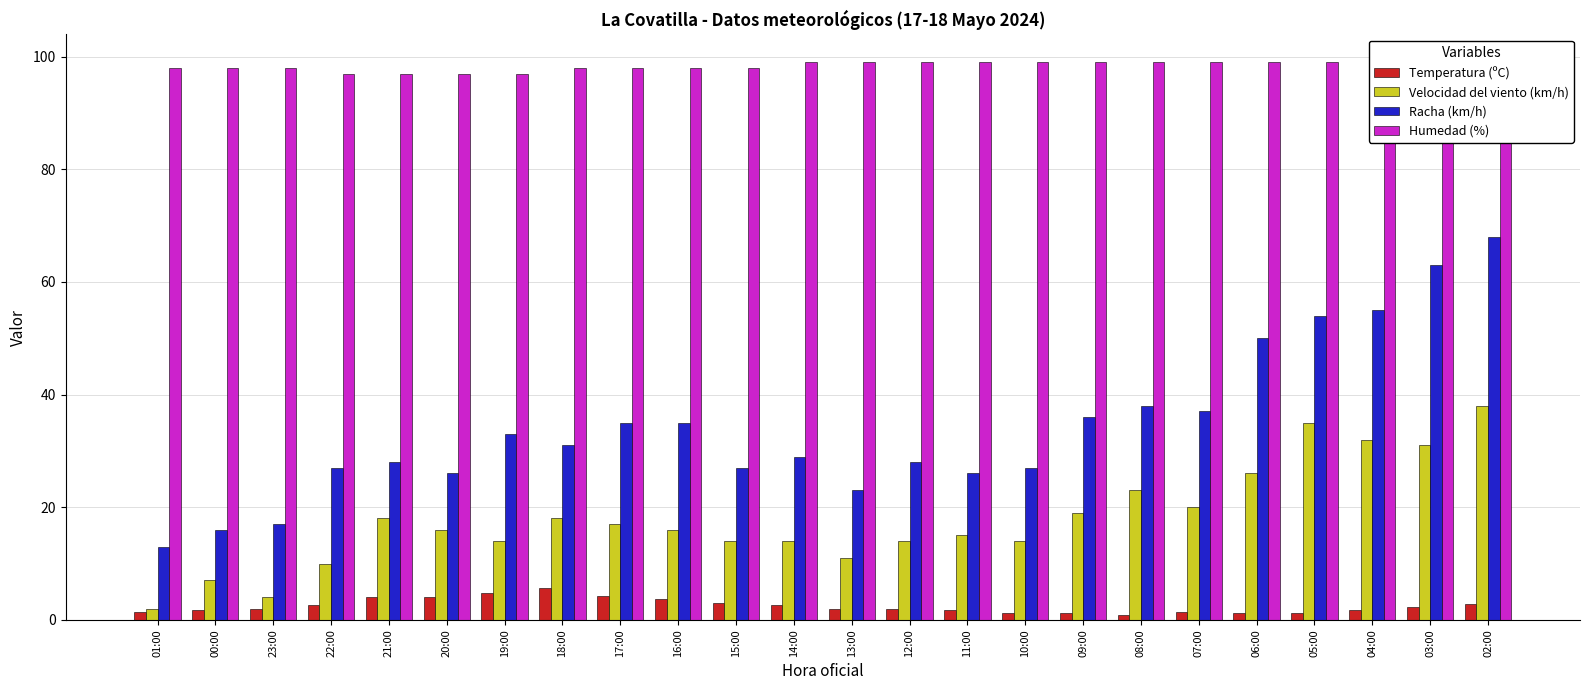

Which series changed the most between 00:00 and 03:00?

Racha (km/h)